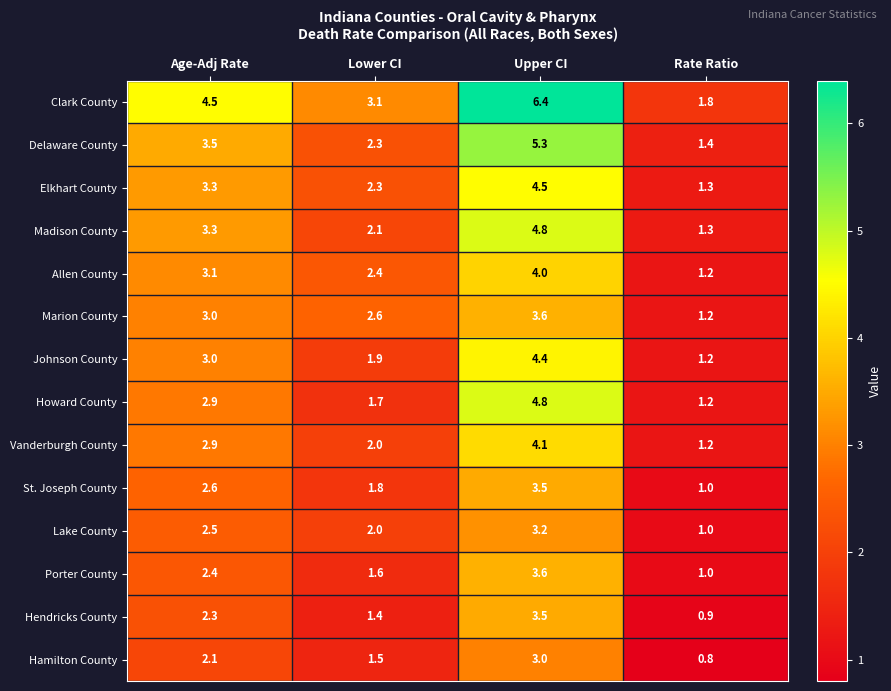

Is it true that Hamilton County equals 2.1 at Age-Adj Rate?

True